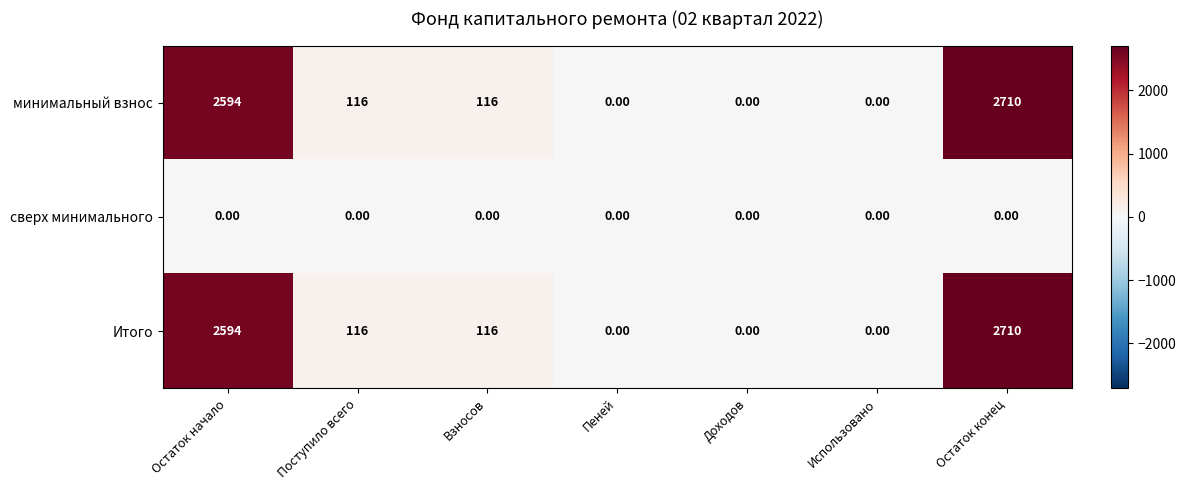

How many data points in Итого are less than 116?

3